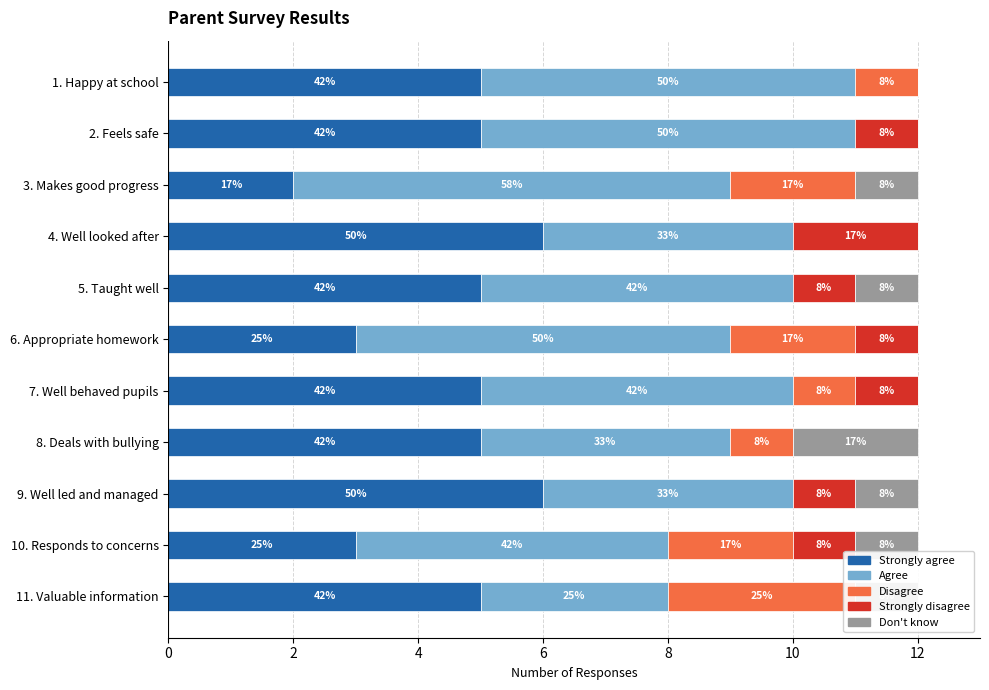

The Agree series shows 6 at 4. Well looked after. True or false?

False